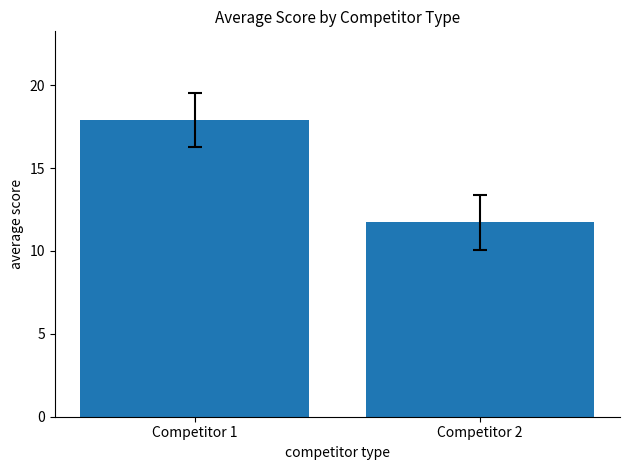

What is the difference between the values at Competitor 2 and Competitor 1?

6.2